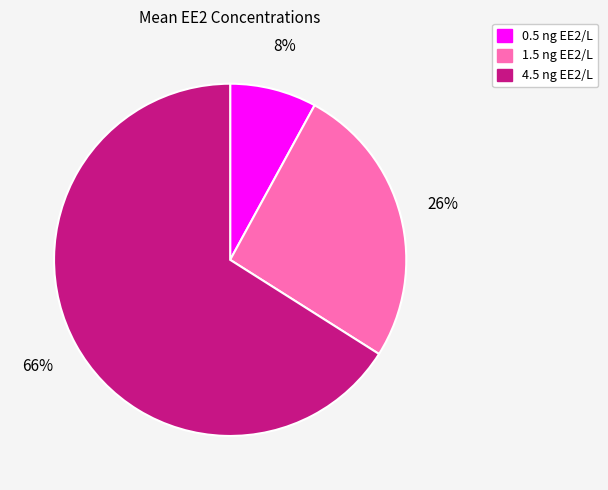

Do 0.5 ng EE2/L and 1.5 ng EE2/L together represent more than half of the pie?

No